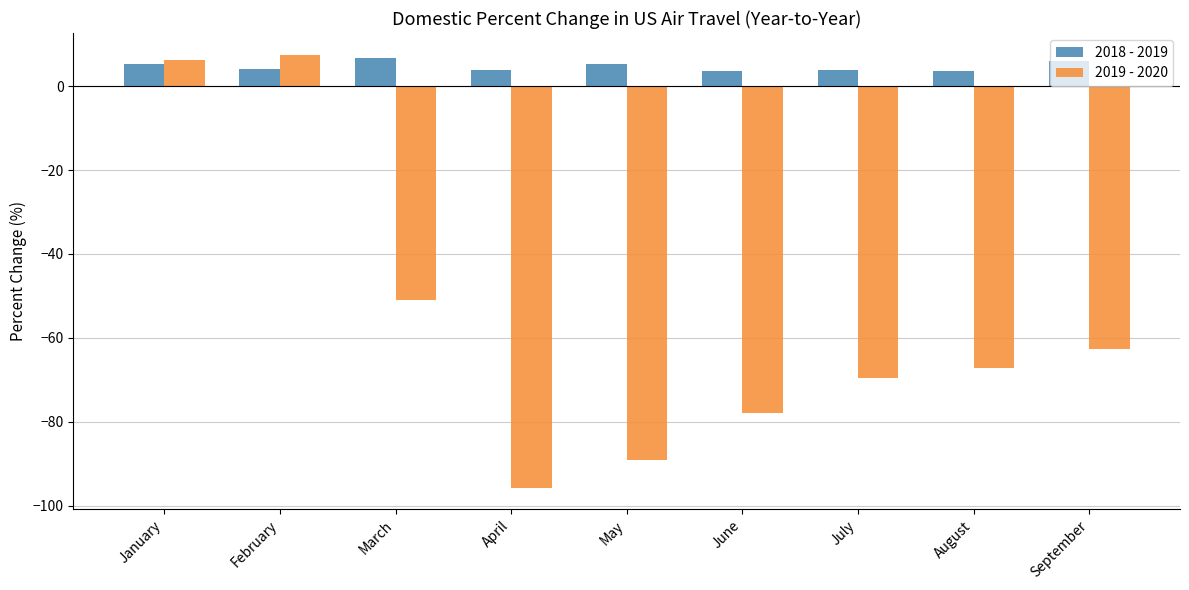

What is the value of the 2019 - 2020 bar at the 9th from the left?

-62.7